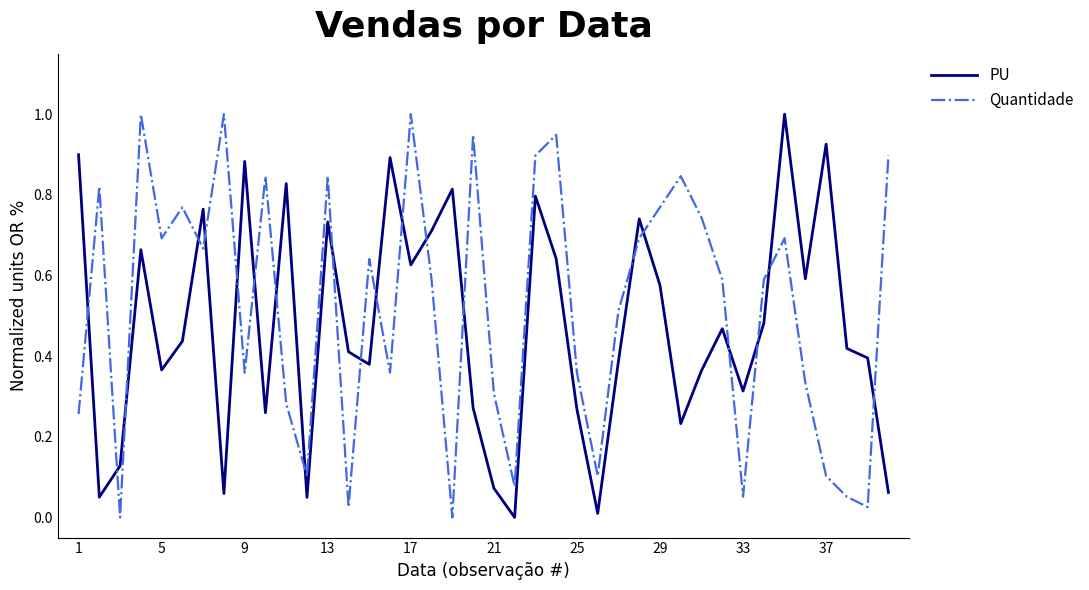

True or false: PU and Quantidade cross at least once.

True